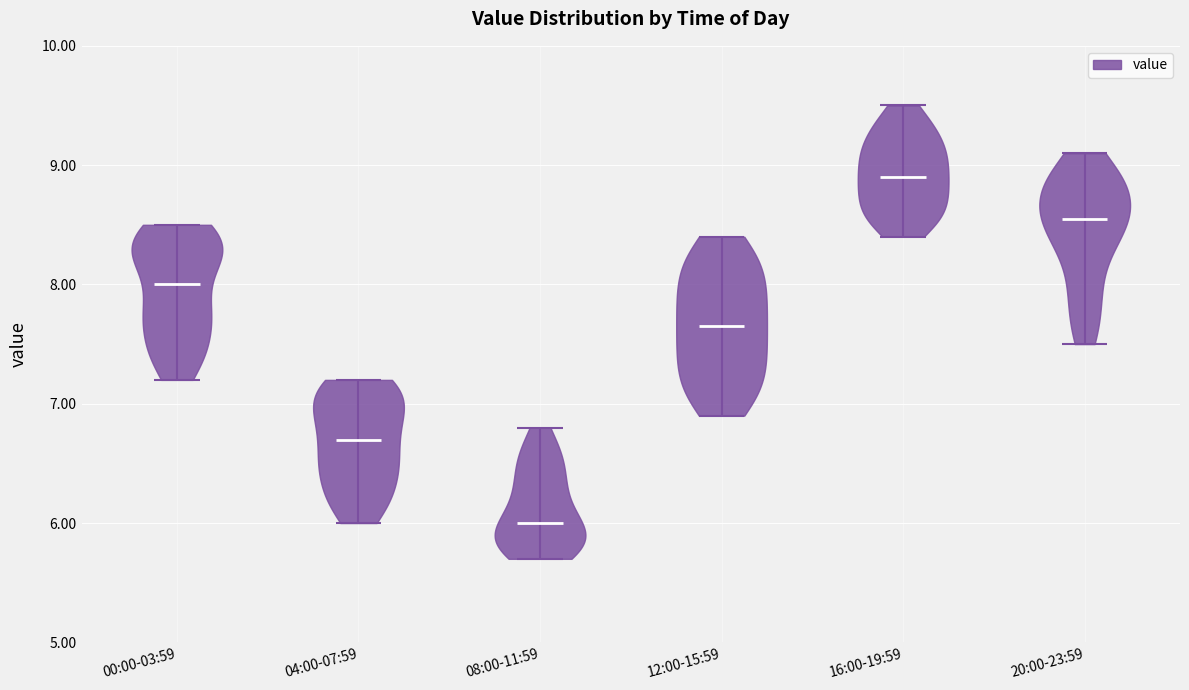

What is the lowest point the violin for 12:00-15:59 reaches on the y-axis? The values are not printed on the chart, so give them approximately, as read against the axis.

6.9